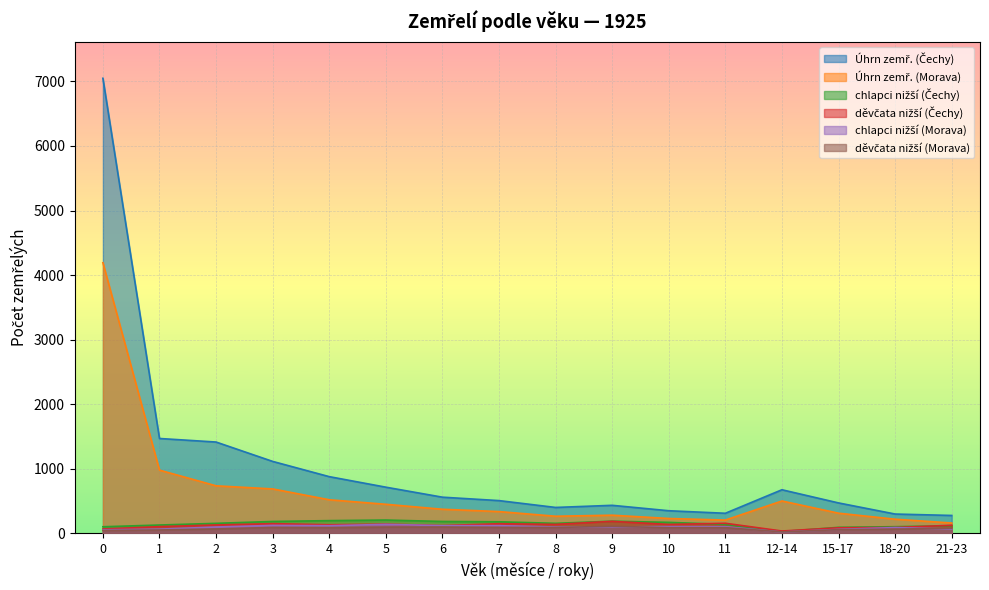

Where do děvčata nižší (Čechy) and chlapci nižší (Čechy) first cross each other?

10 and 11